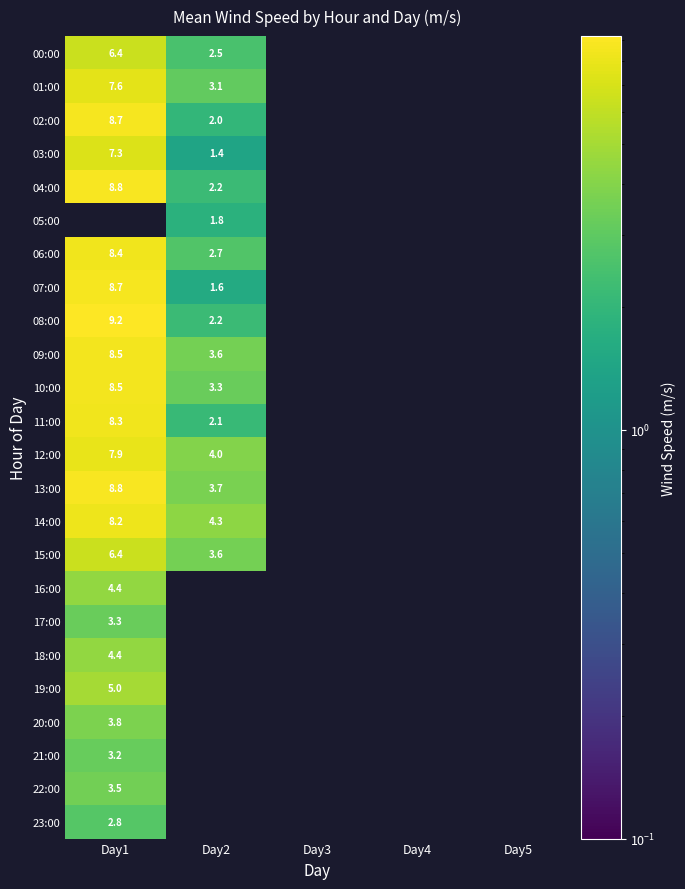

The 21:00 series shows -1.9 at Day2. True or false?

False